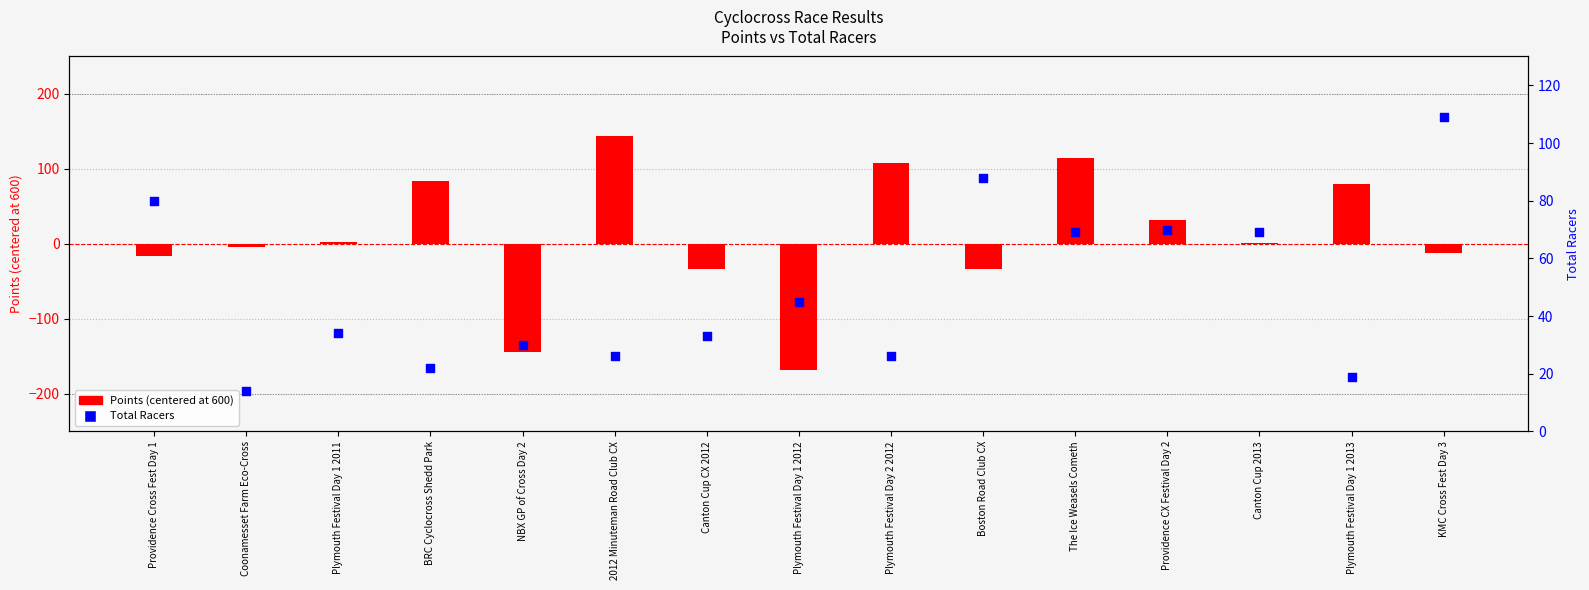

At which category is the sum across all series the highest?

The Ice Weasels Cometh